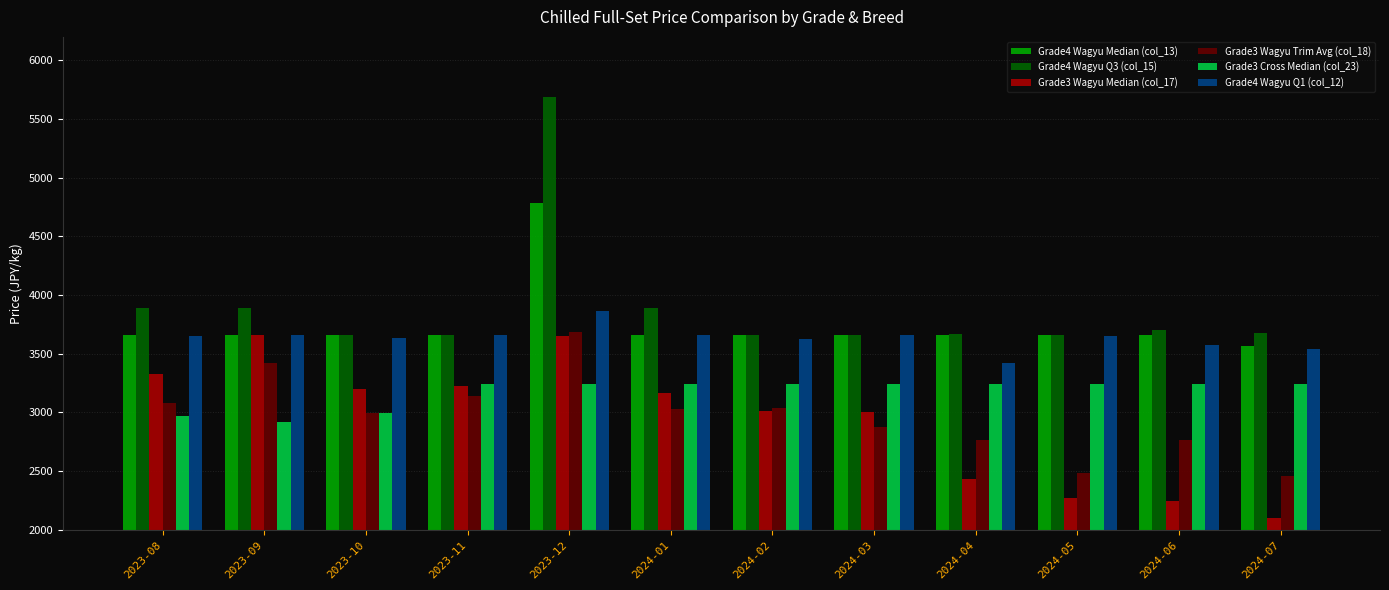

What is the spread (max minus min) of values at 2024-01?

861